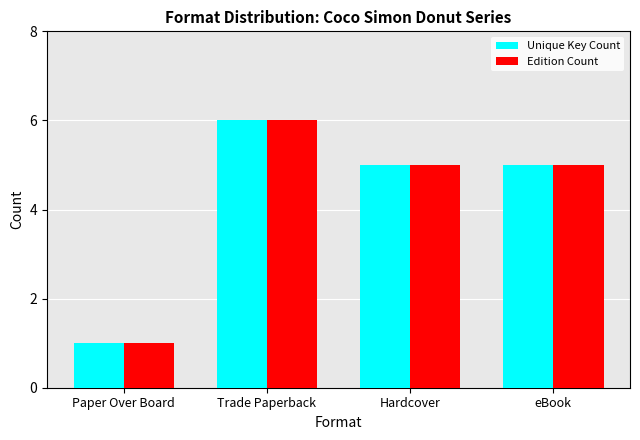

What position from the left is Hardcover?

3